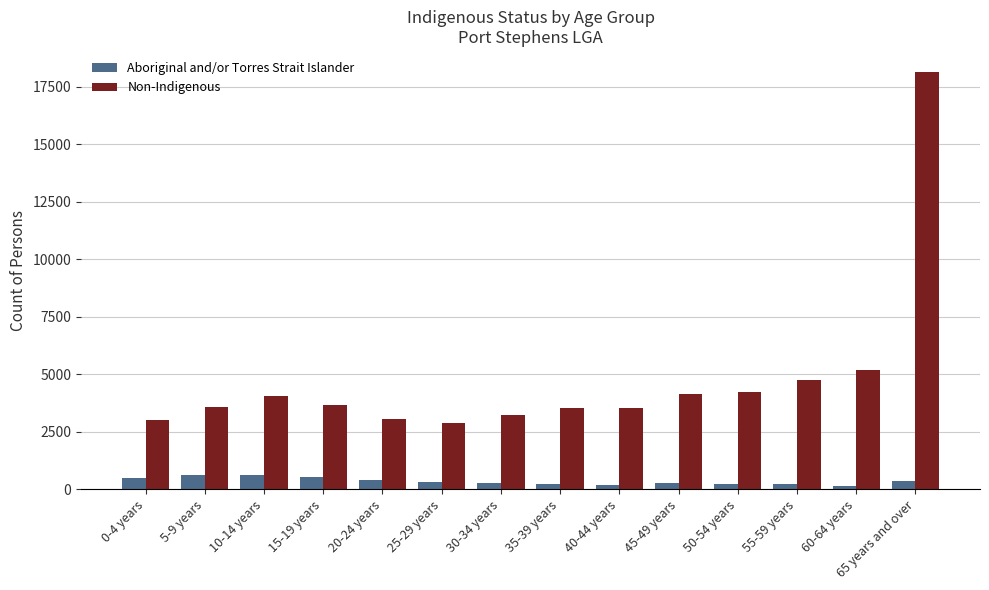

What is the sum of all Non-Indigenous values?

67011